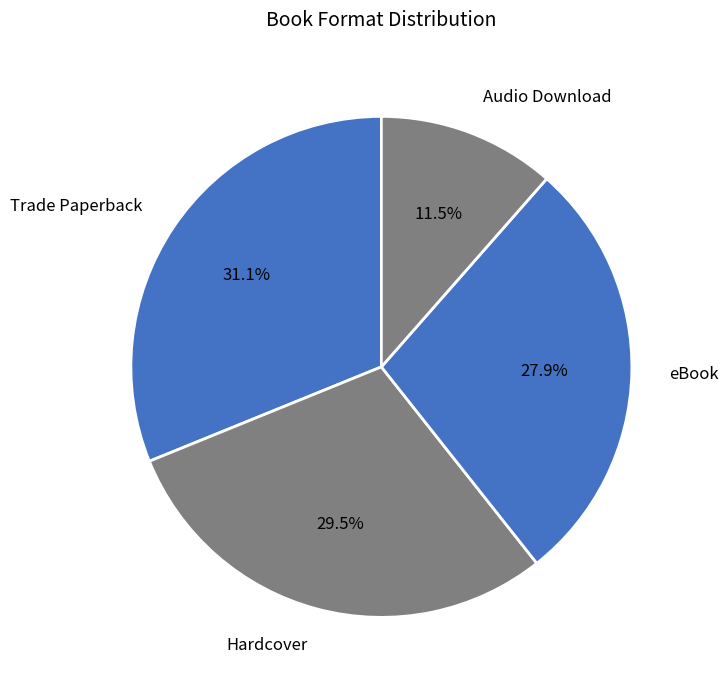

Which slice is the largest?

Trade Paperback